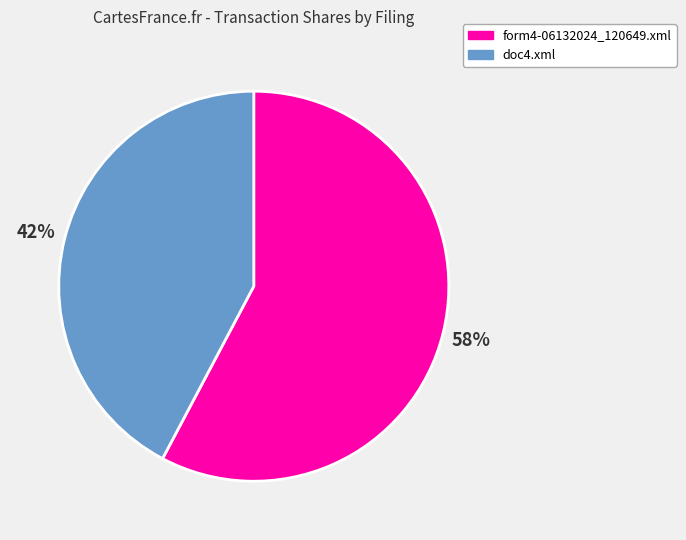

How many segments does this pie chart have?

2